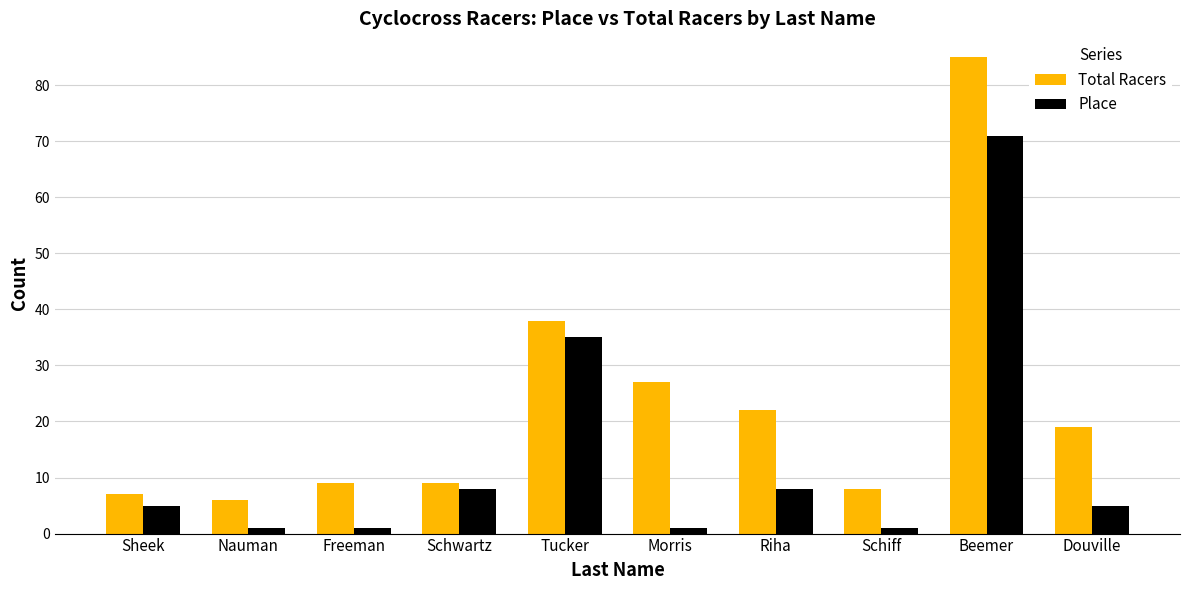

True or false: Total Racers has a value of 1 at Nauman.

False